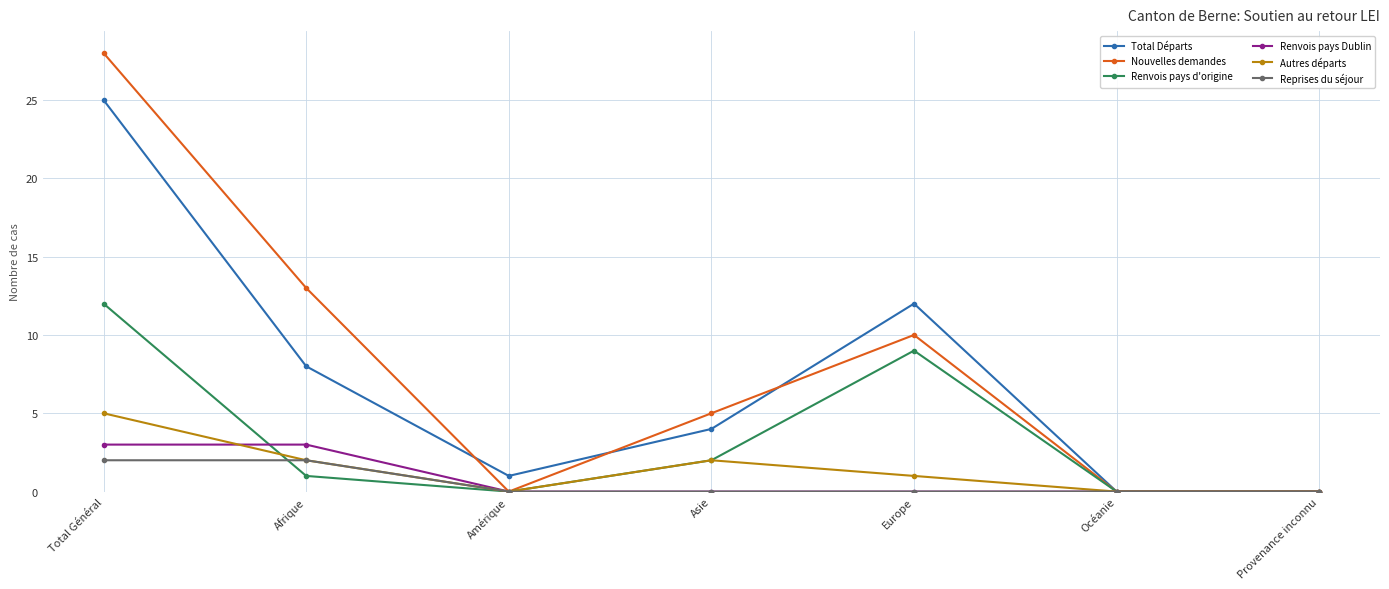

Is it true that Total Départs equals 16 at Europe?

False